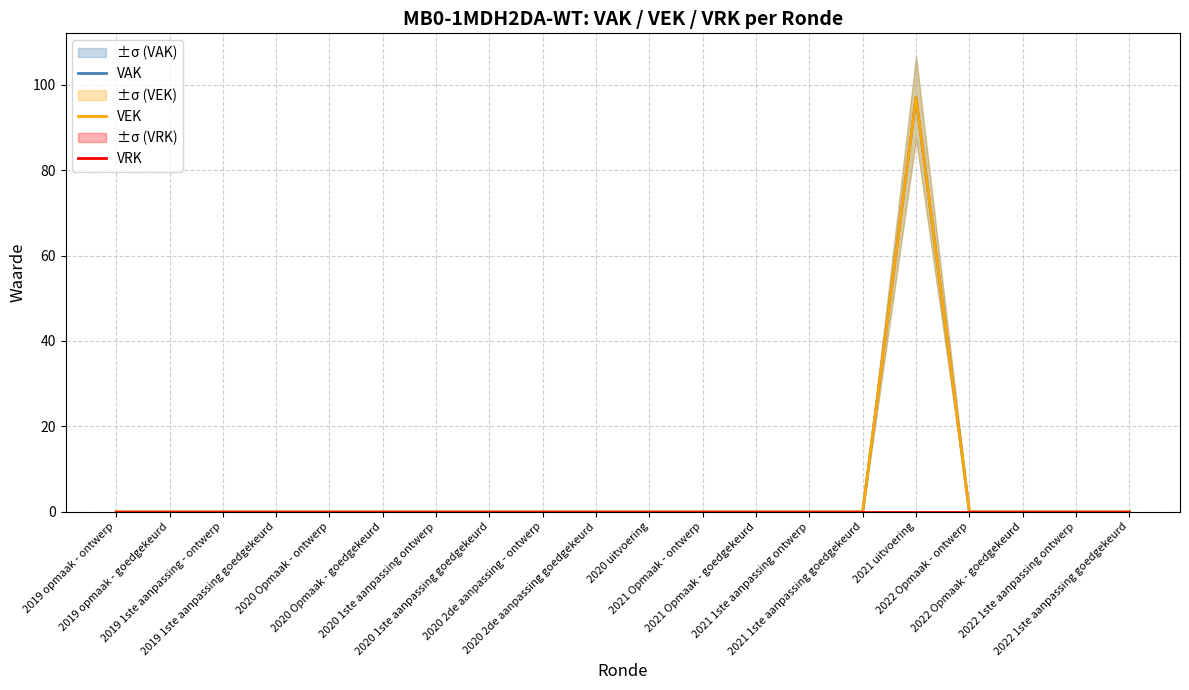

How many data points does each series have?

20